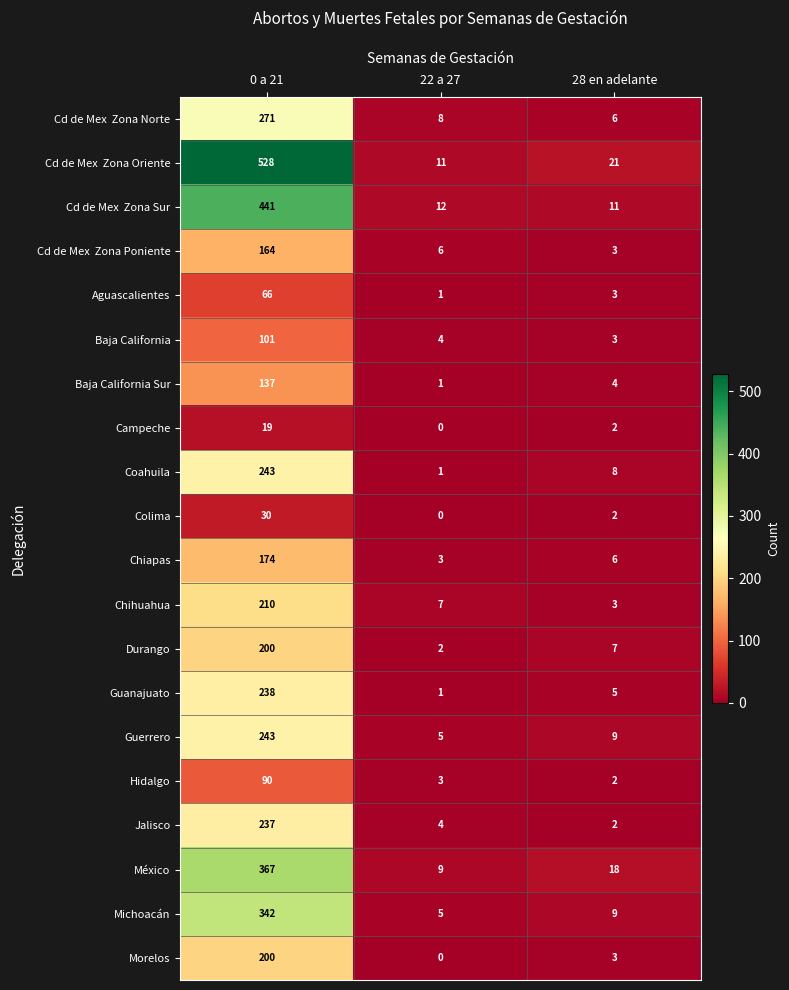

What is the difference between the Aguascalientes values at 0 a 21 and 22 a 27?

65